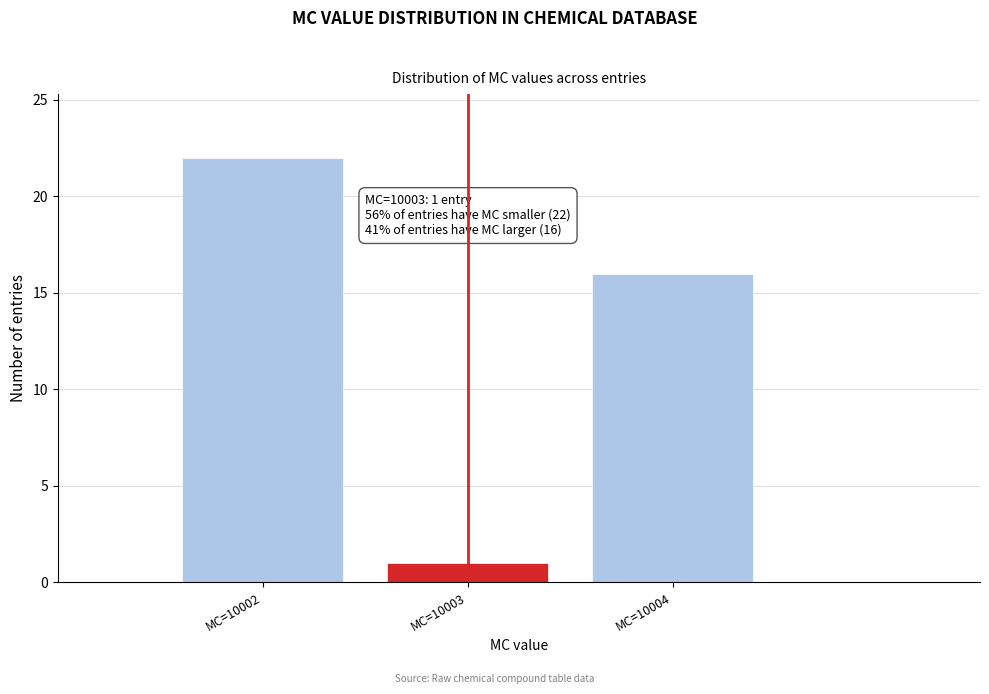

Over which range of the x-axis is the bar tallest?

10001.5 to 10002.5